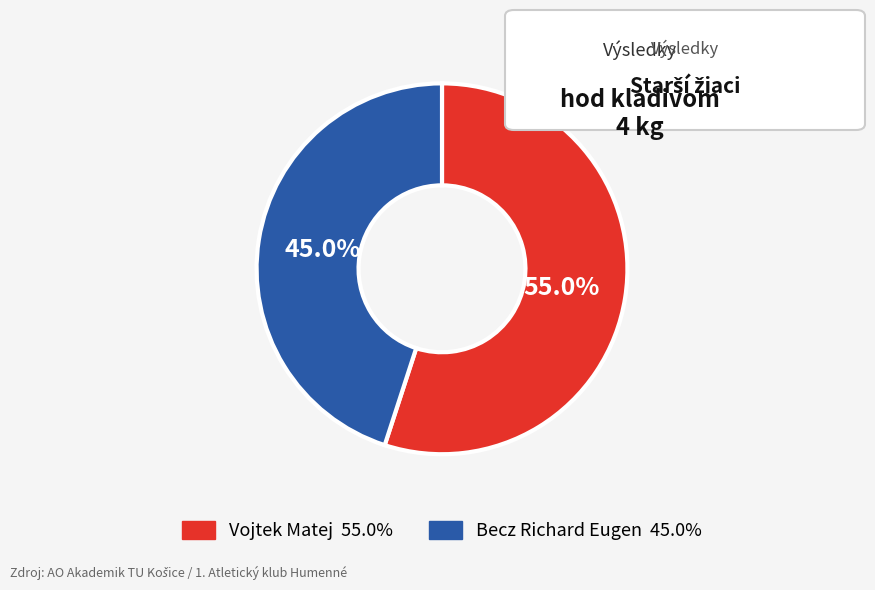

To the nearest percent, what is the difference between the largest and smallest slice percentages?

10%